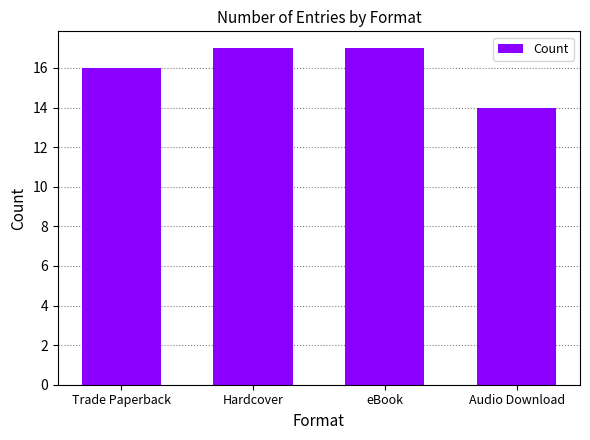

What is the approximate value at eBook?

17